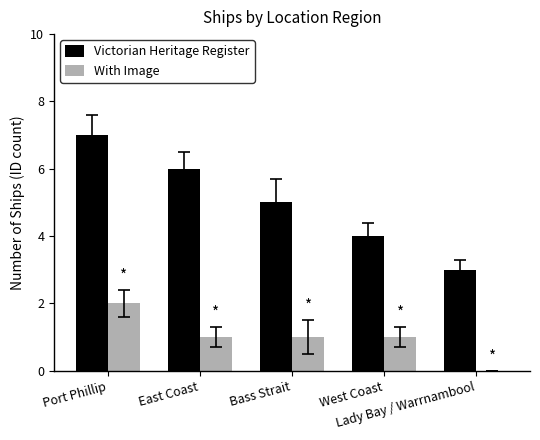

Which series has the largest range (max minus min)?

Victorian Heritage Register